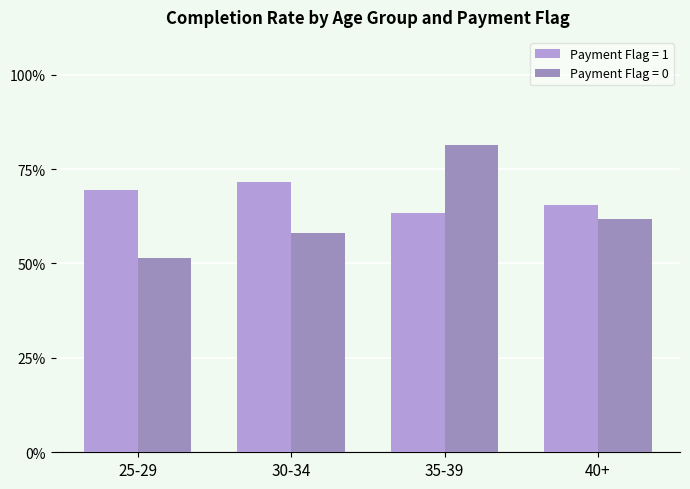

Does the chart contain stacked bars?

No